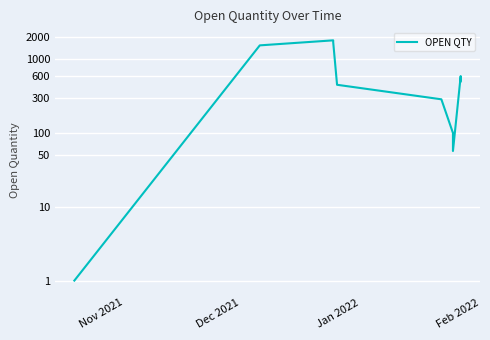

How many points are lower than both their immediate neighbors (excluding endpoints)?

1